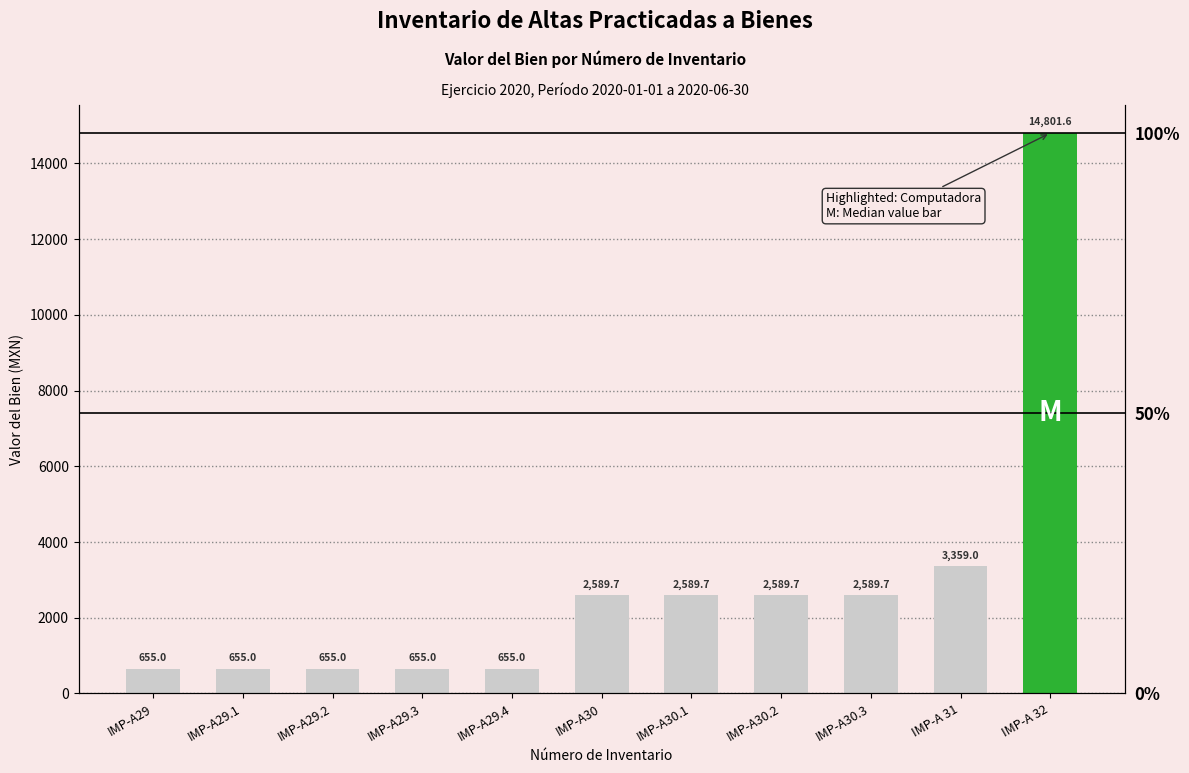

The value at IMP-A29.4 is 655.0. True or false?

True